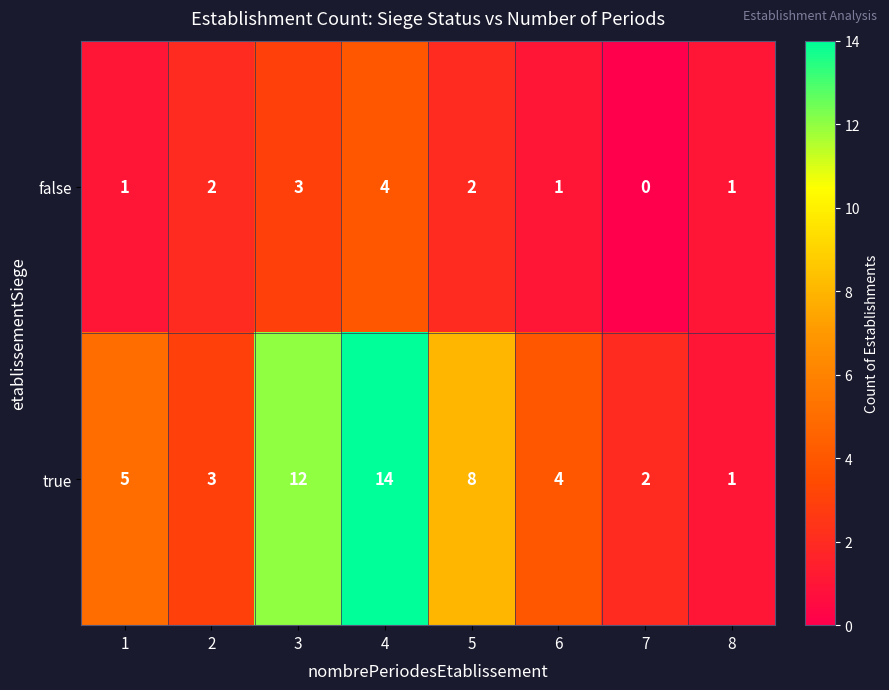

Which label corresponds to the largest value in the chart?

4